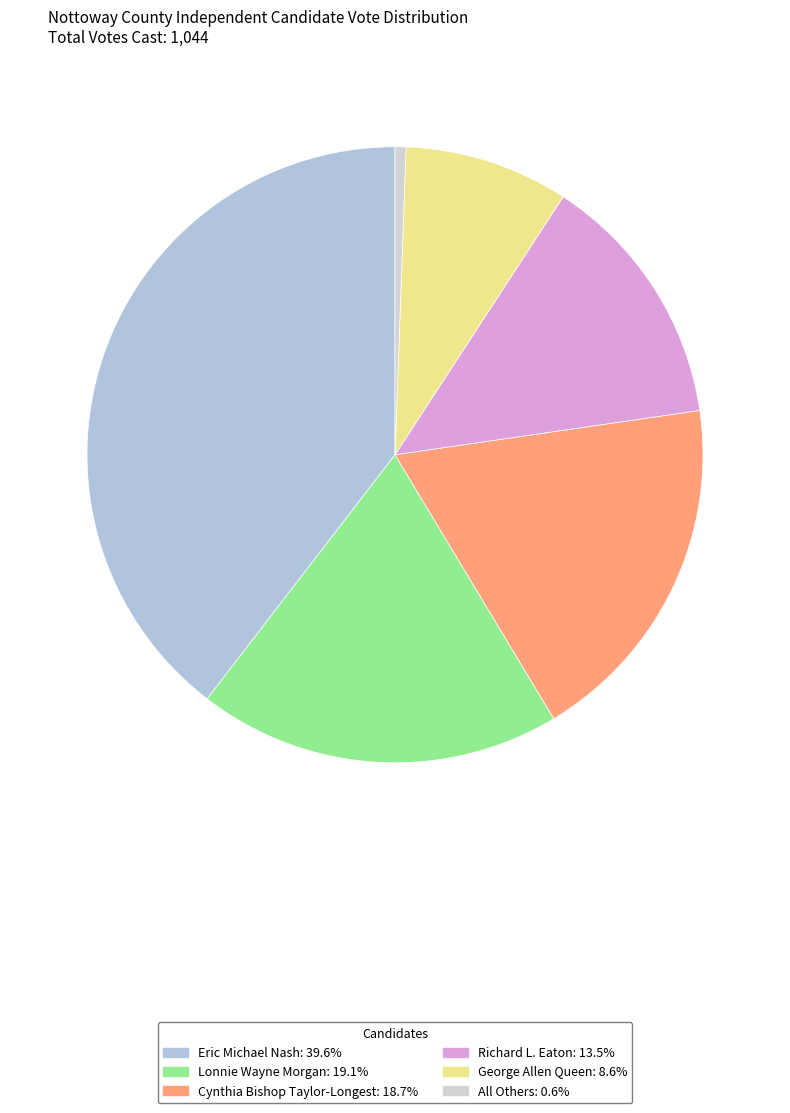

Rank the categories by value from highest to lowest.

Eric Michael Nash, Lonnie Wayne Morgan, Cynthia Bishop Taylor-Longest, Richard L. Eaton, George Allen Queen, All Others